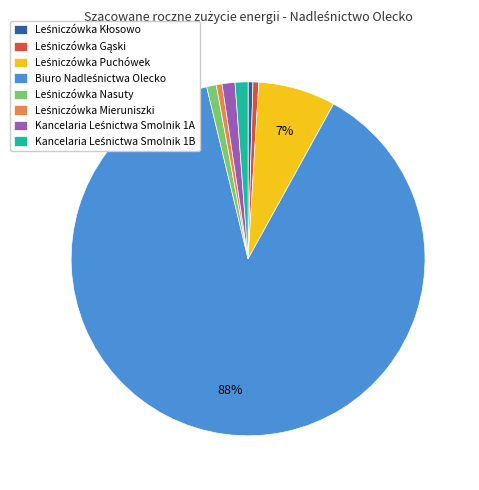

Does any single category account for the majority?

Yes